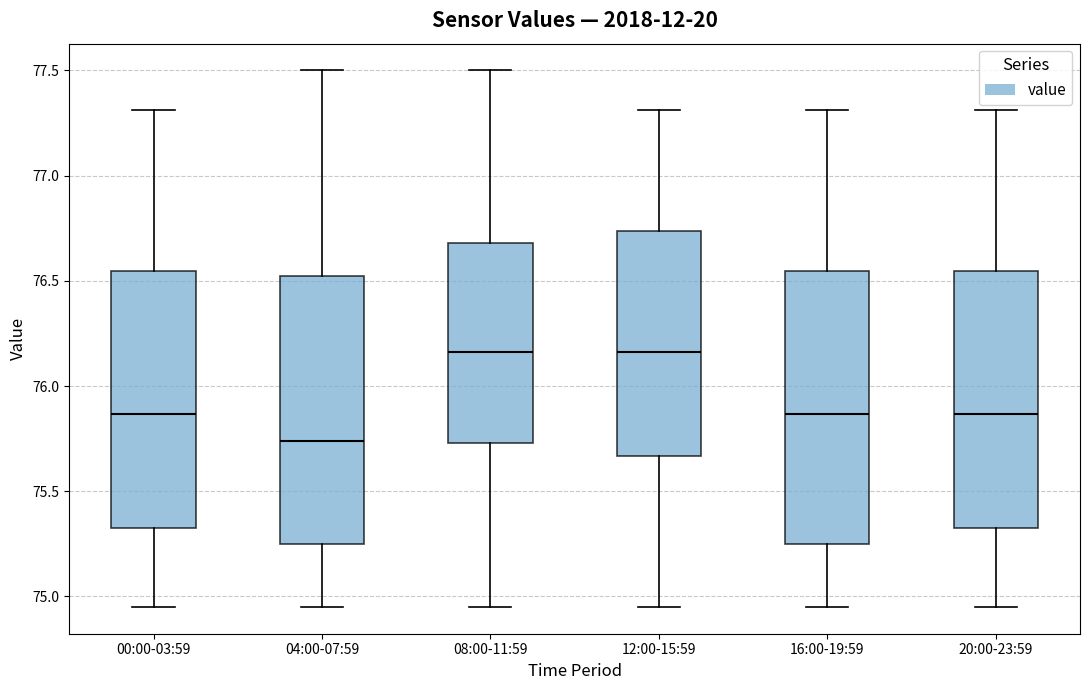

Reading left to right, transcribe this box plot: for each box, give where its median line is, the range the box spans, and where its two whiskers end, as read against the y-axis. The values are not printed on the chart, so give them approximately, as read against the axis.

00:00-03:59: median 75.85, box 75.35 to 76.55, whiskers 74.95 to 77.30
04:00-07:59: median 75.75, box 75.25 to 76.55, whiskers 74.95 to 77.50
08:00-11:59: median 76.15, box 75.75 to 76.70, whiskers 74.95 to 77.50
12:00-15:59: median 76.15, box 75.65 to 76.75, whiskers 74.95 to 77.30
16:00-19:59: median 75.85, box 75.25 to 76.55, whiskers 74.95 to 77.30
20:00-23:59: median 75.85, box 75.35 to 76.55, whiskers 74.95 to 77.30